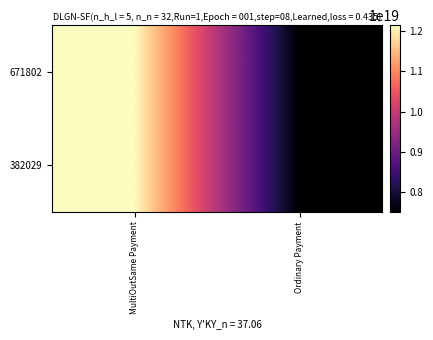

Reading left to right, extract all data points from this chart.

671802: MultiOutSame Payment=12154914834601914368	Ordinary Payment=7501447523603084288
382029: MultiOutSame Payment=12154914834601914368	Ordinary Payment=7501447523603084288